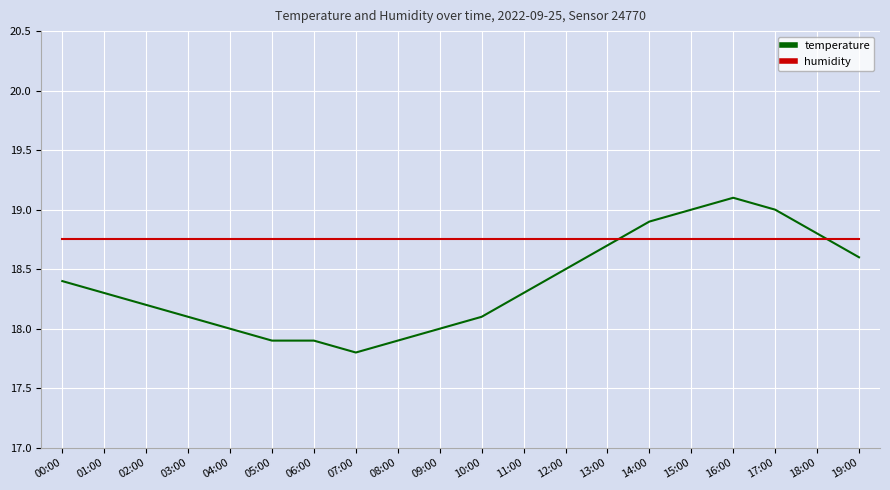

Which series has the largest range (max minus min)?

temperature